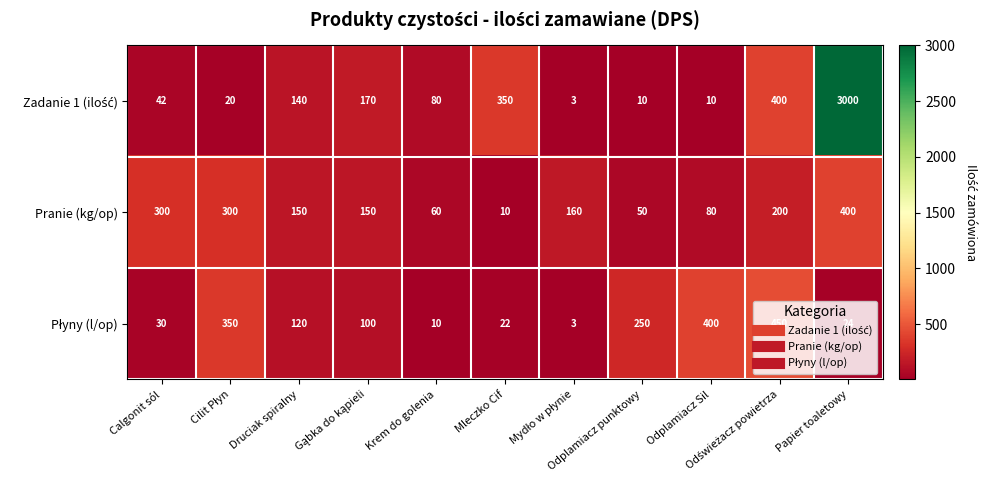

What is the greatest value displayed?

3000